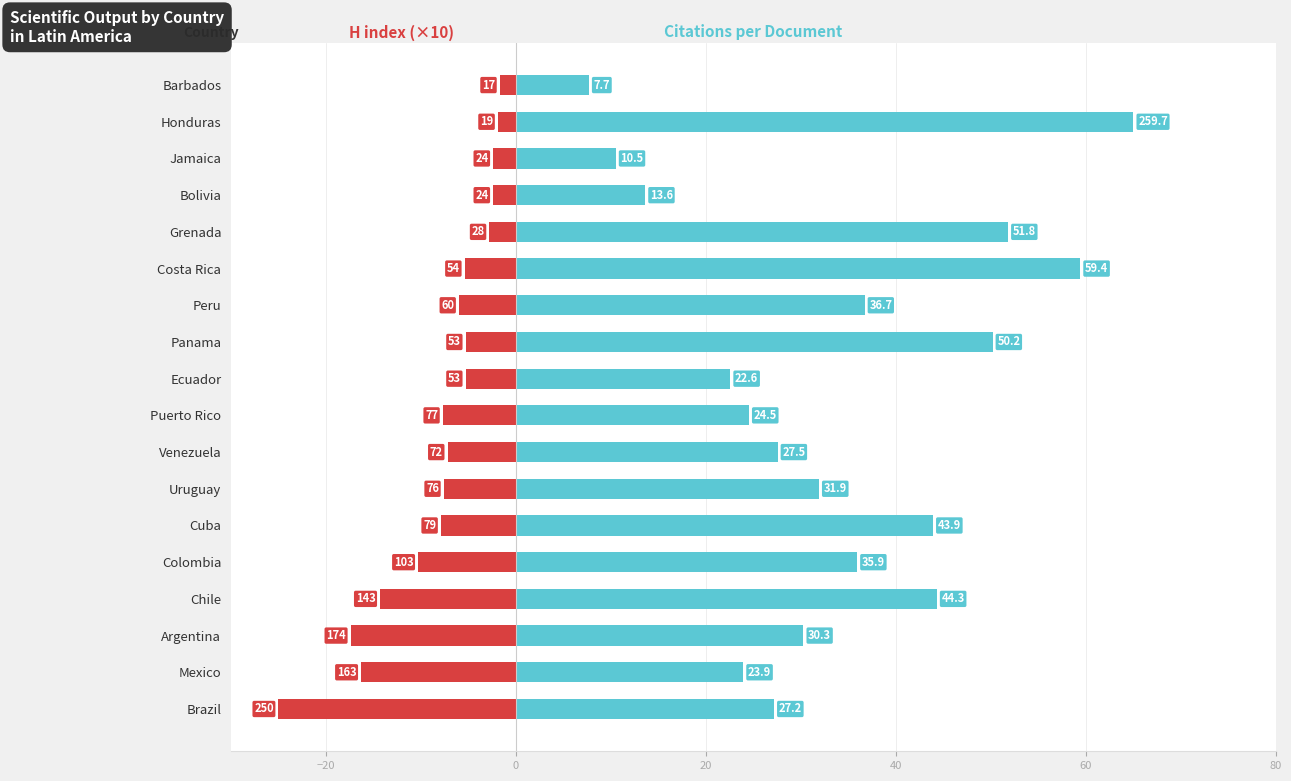

How many data points in H index (×10) are above -6?

8